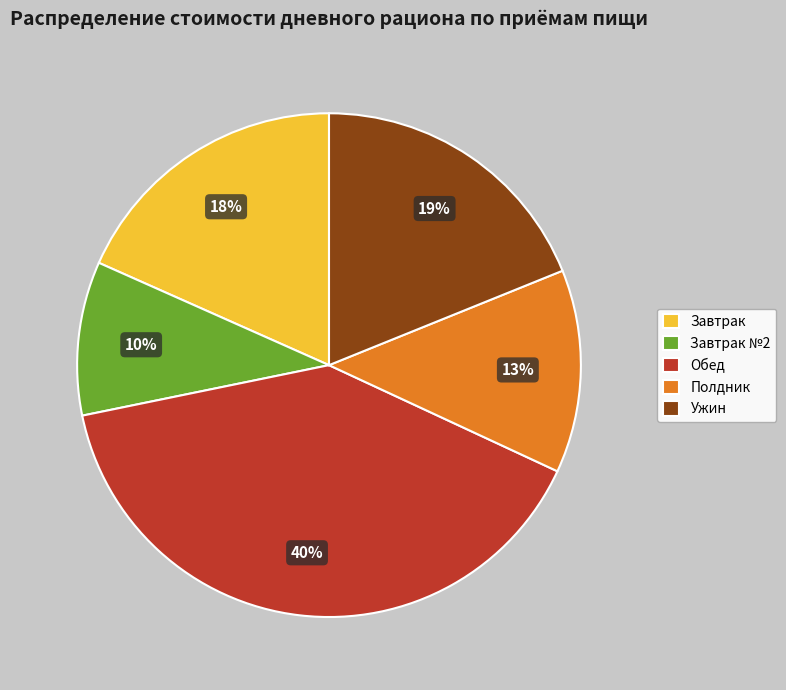

Approximately how many times larger is the value at Ужин compared to Завтрак №2?

1.9